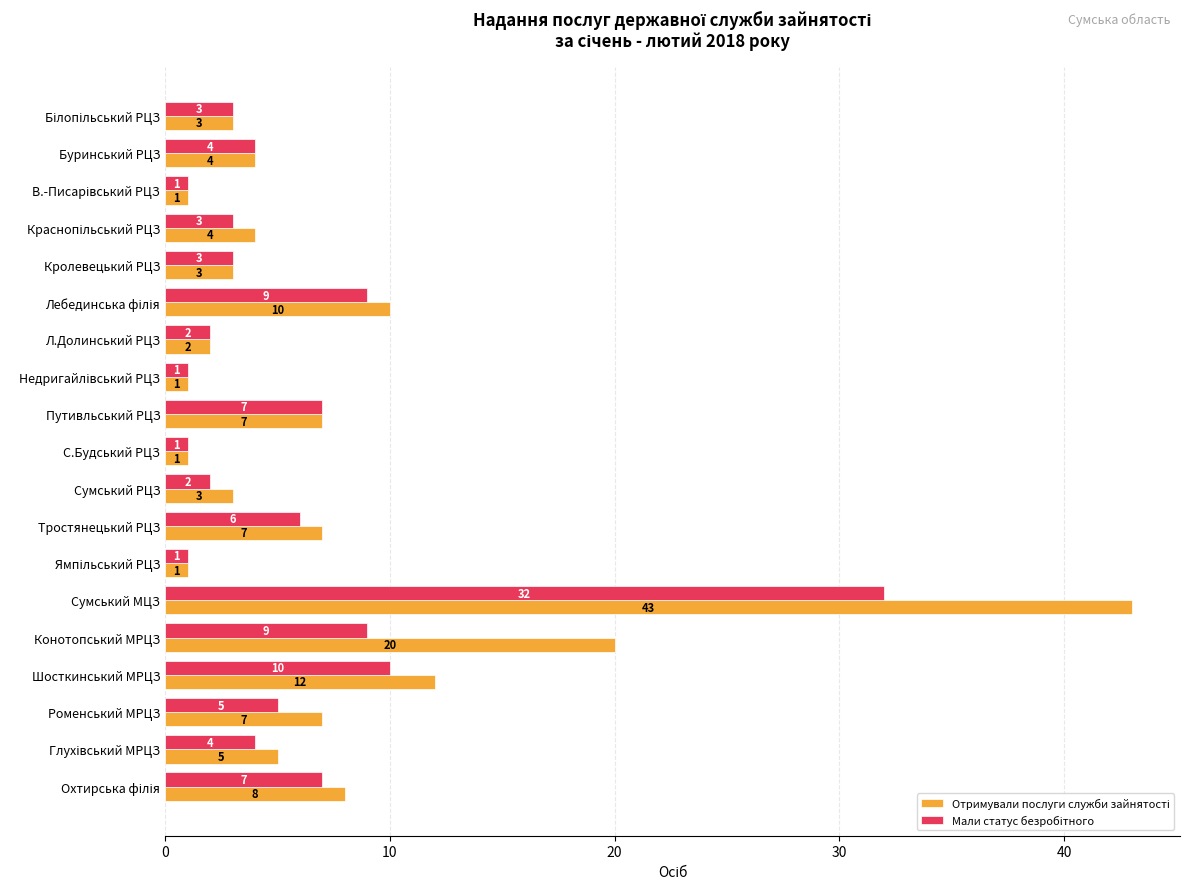

Which category has the highest value across all series?

Сумський МЦЗ